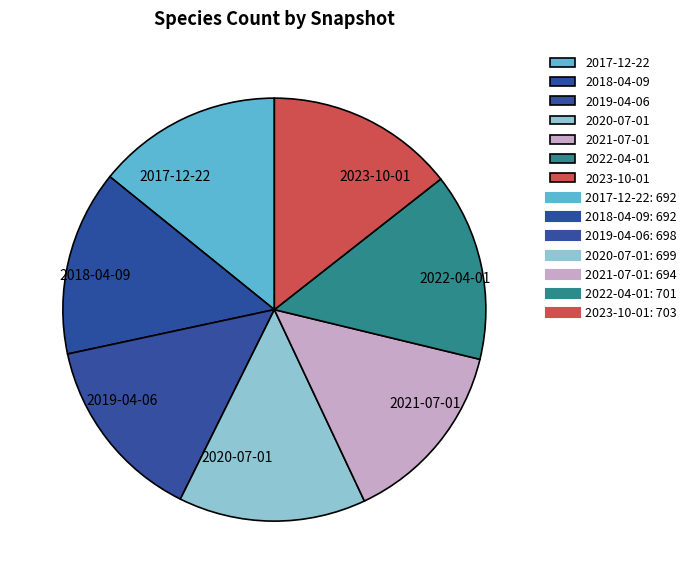

The 2023-10-01 slice represents 1% of the pie. True or false?

False